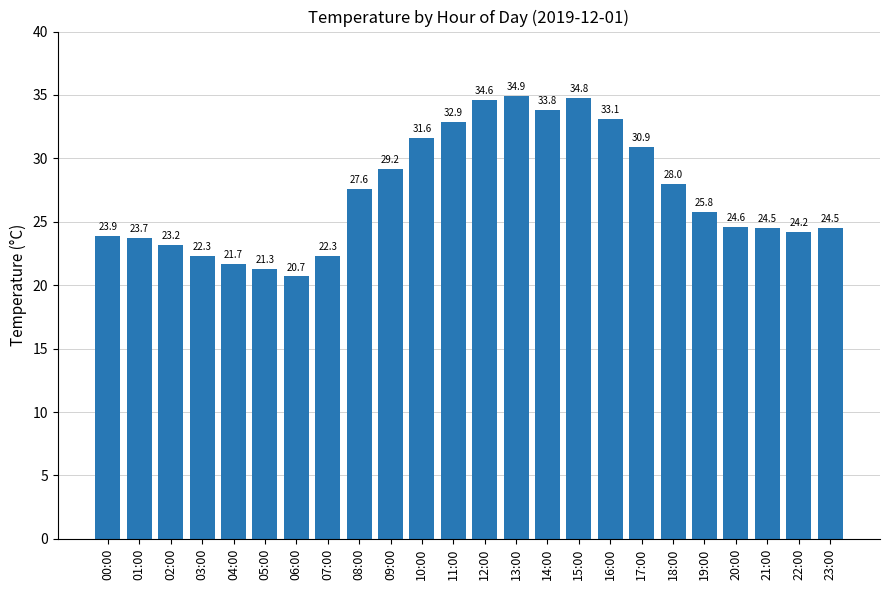

What position from the right is 20:00?

4